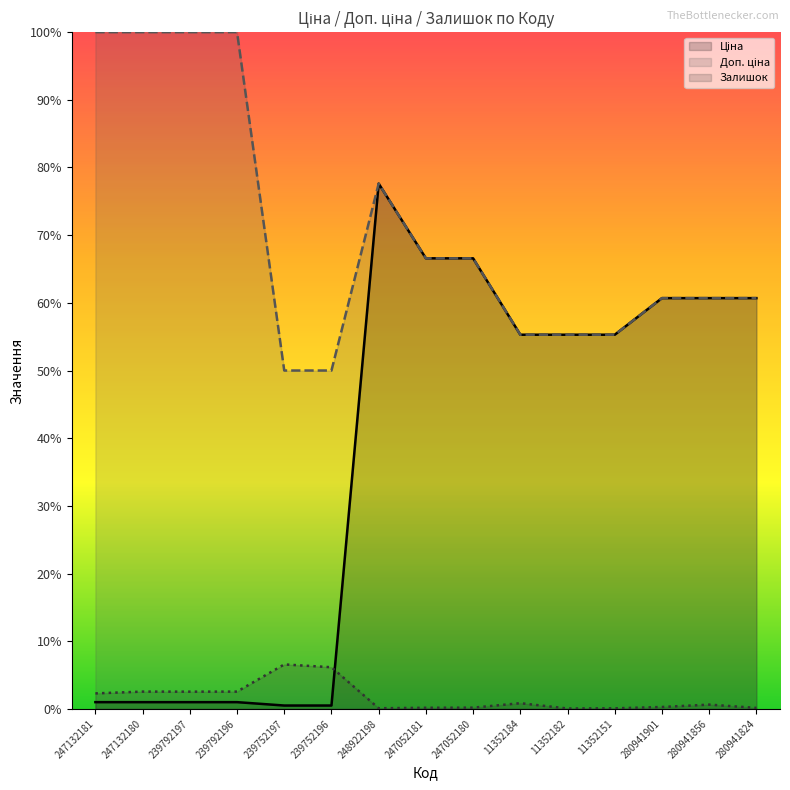

Which series has the widest spread of values?

Ціна (line)